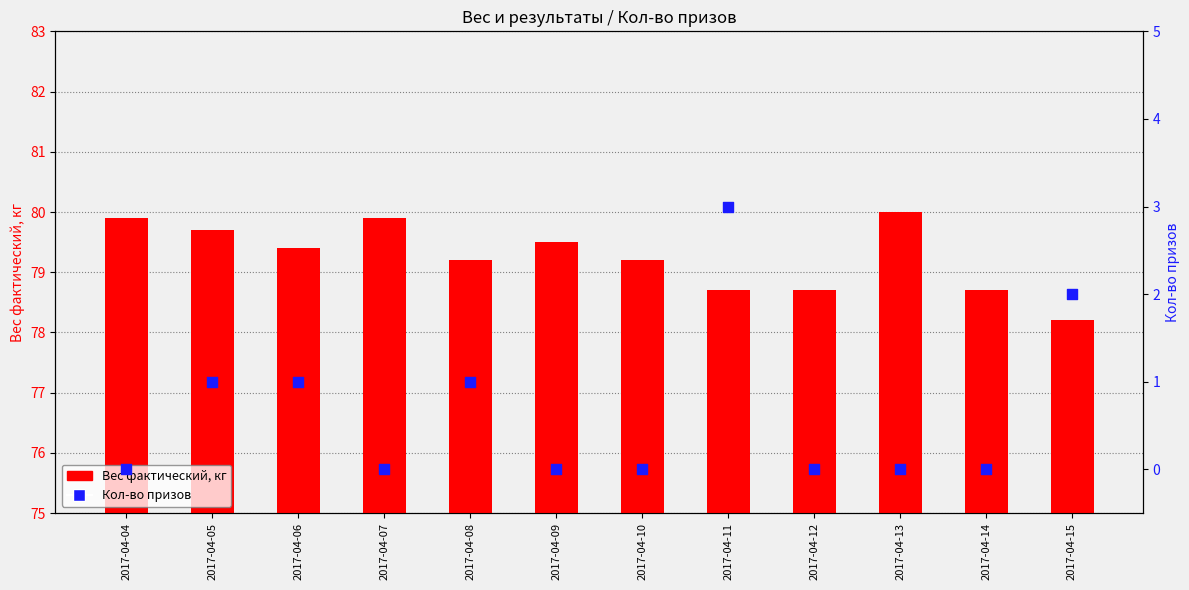

Is the value of Вес фактический, кг at 2017-04-14 greater than the value of Кол-во призов at 2017-04-07?

Yes